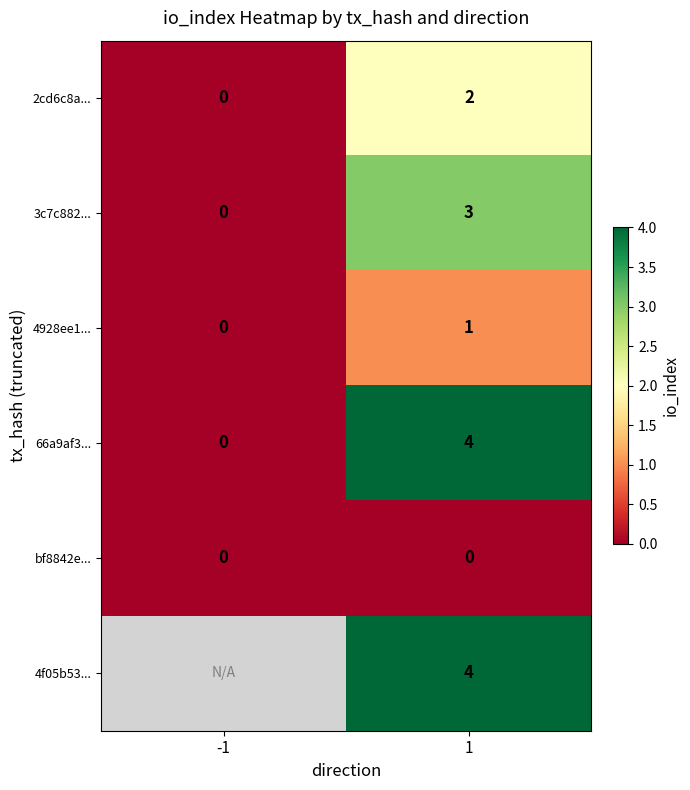

The 3c7c882... series shows 2.0 at -1. True or false?

False